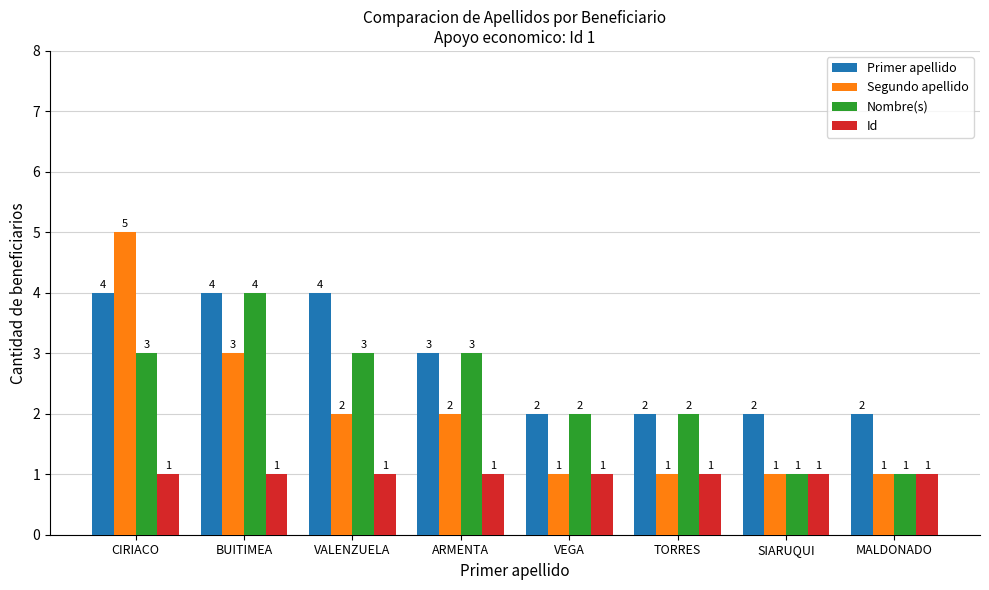

Where does the Segundo apellido series first go above 2?

CIRIACO